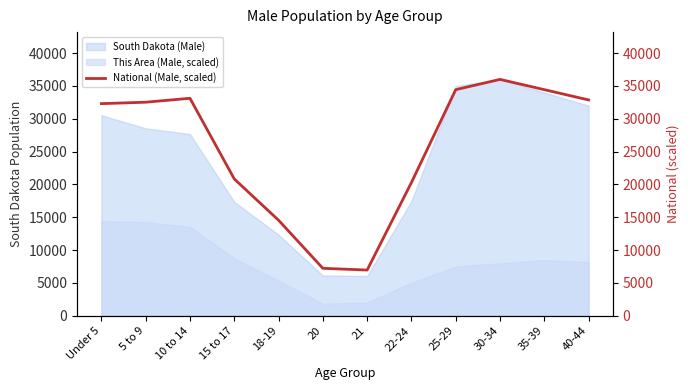

What is the greatest value displayed?

36000.0